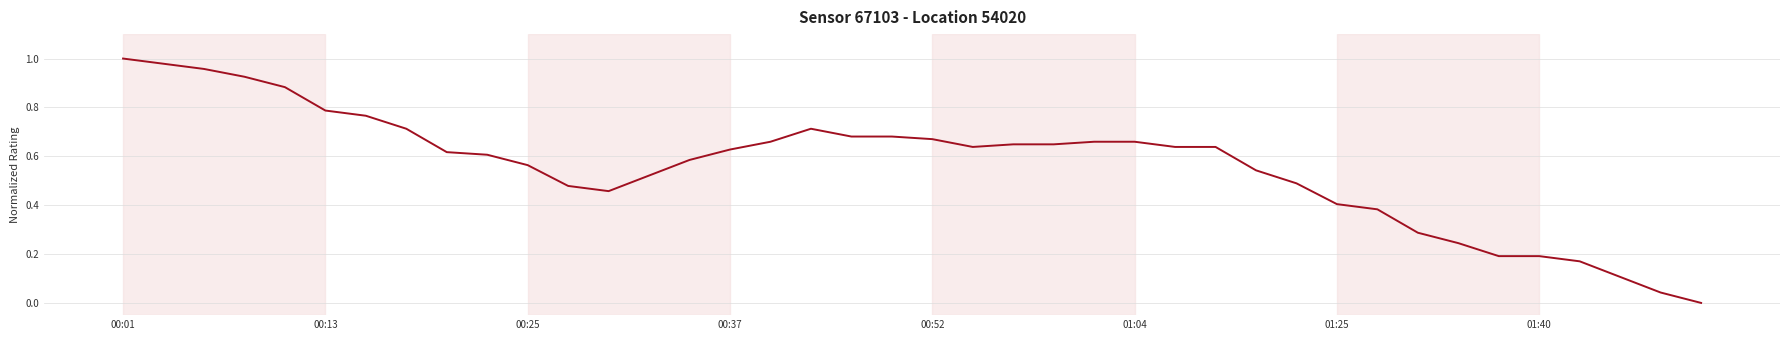

Does the chart display data point markers on the line(s)?

No